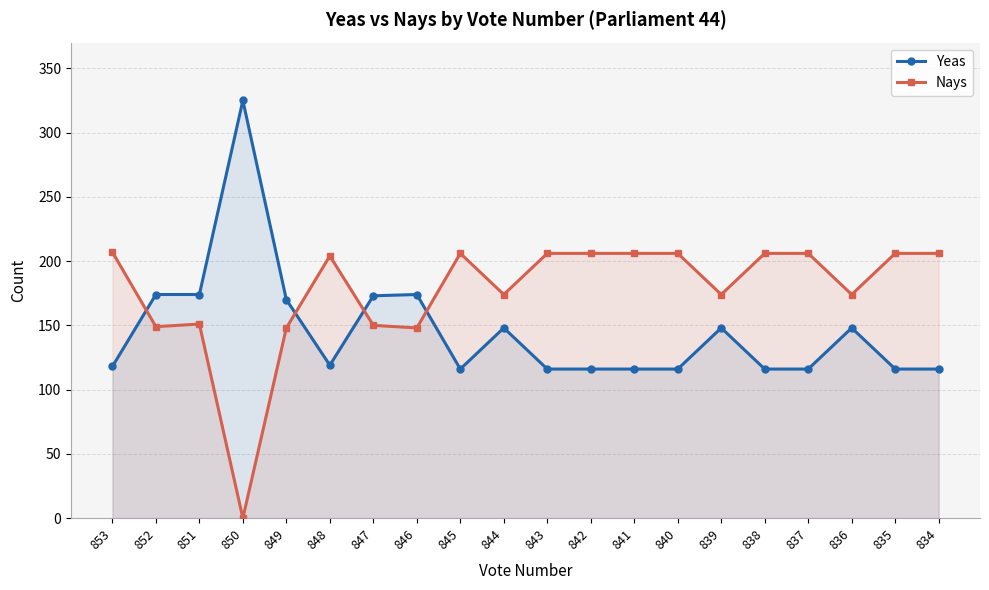

At which category is the sum across all series the highest?

853